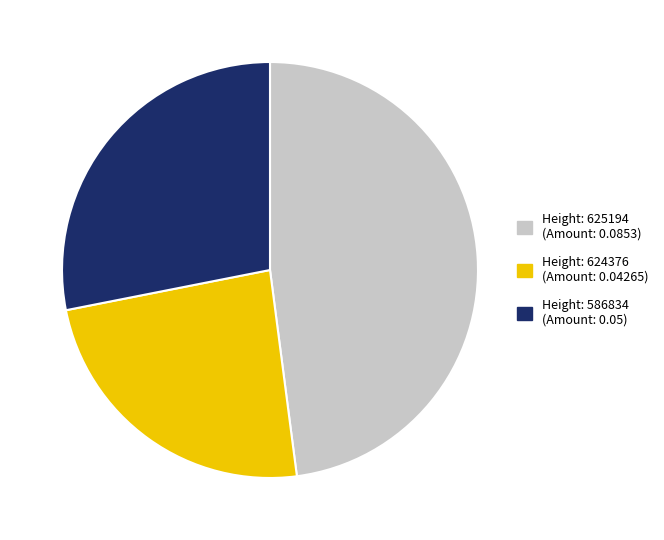

Does any single category account for the majority?

No